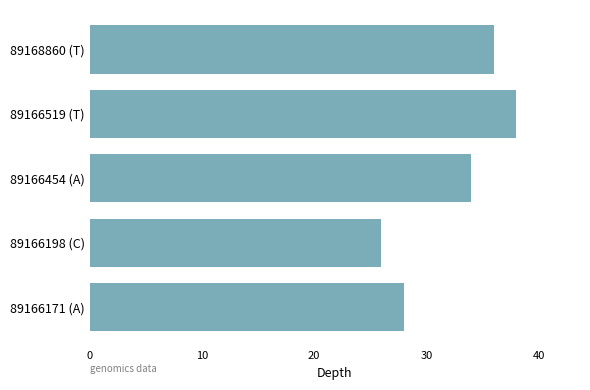

Which label corresponds to the largest value in the chart?

89166519 (T)